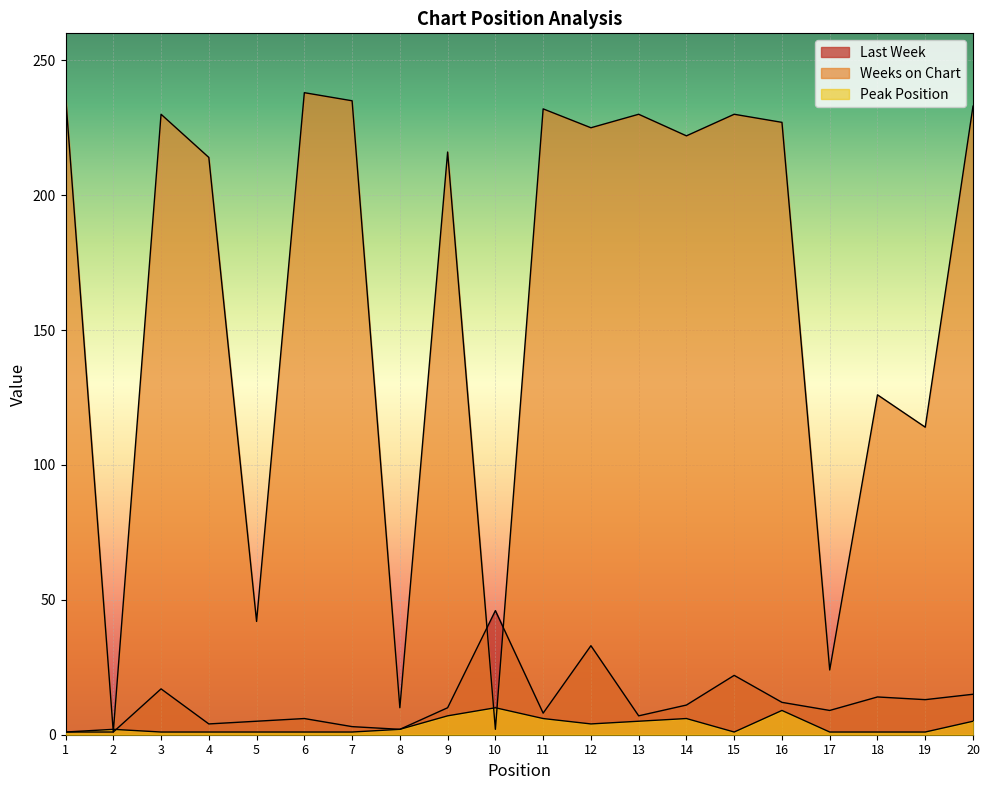

What is the minimum value for Last Week?

1